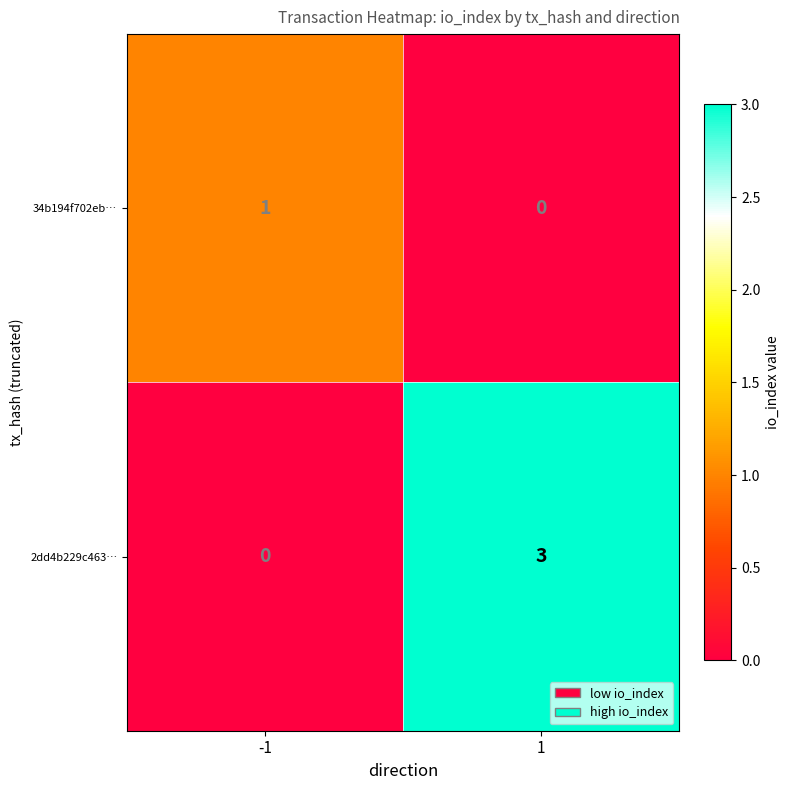

What is the difference between the highest and lowest values at -1?

1